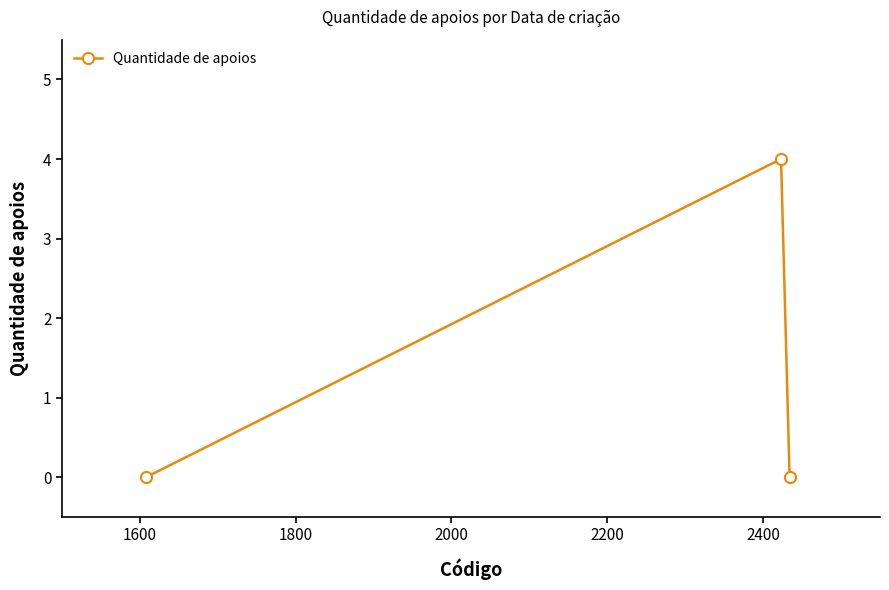

What is the sum of all values?

4